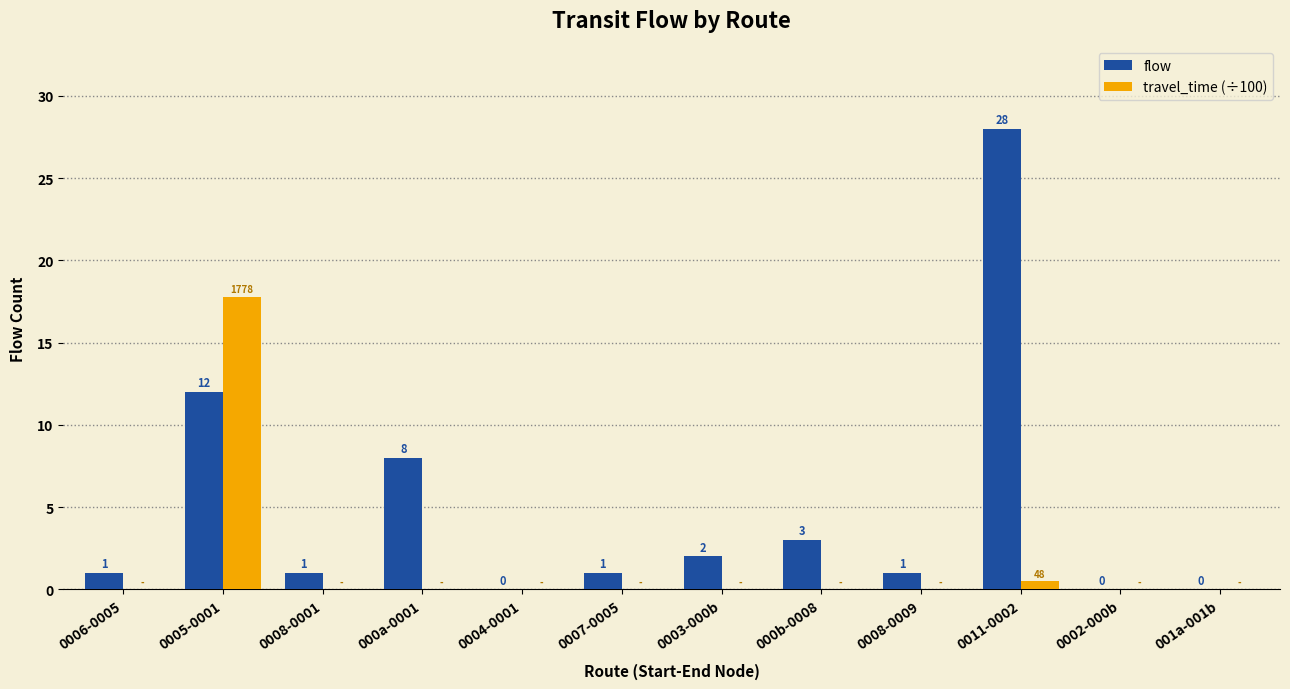

At which category does the chart reach its peak across all series?

0011-0002